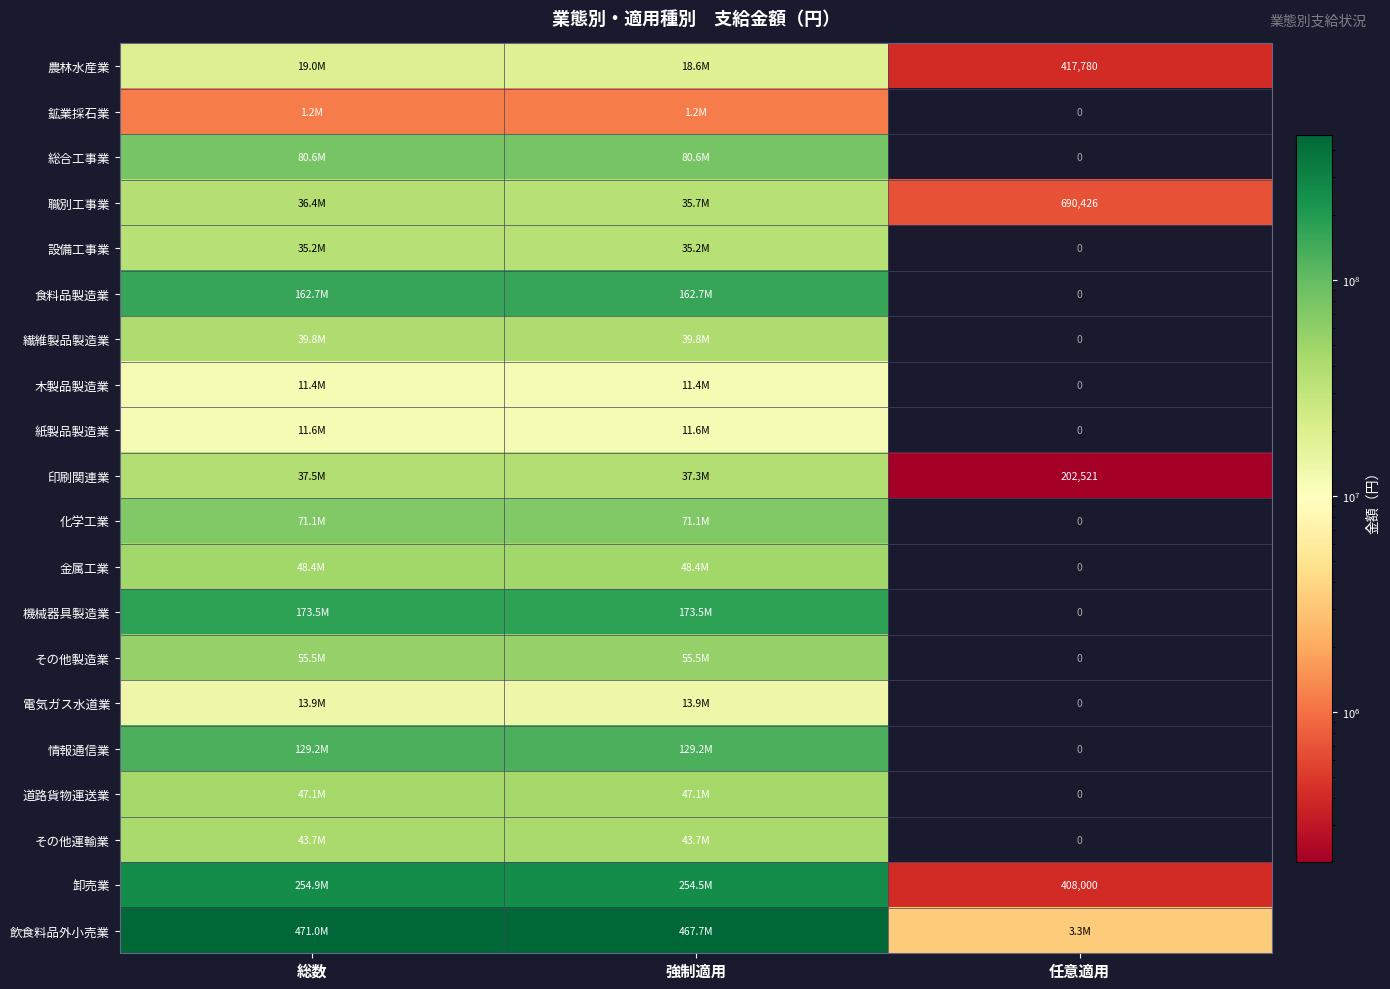

The value of 職別工事業 at 任意適用 is 690426. True or false?

True